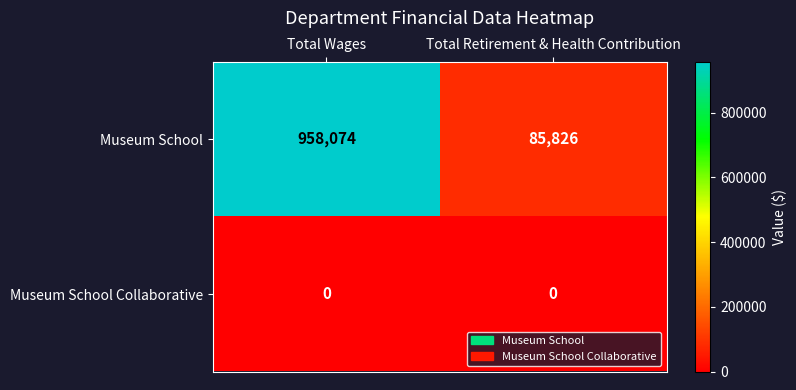

What is the difference between the maximum and minimum values in the Museum School series?

872248